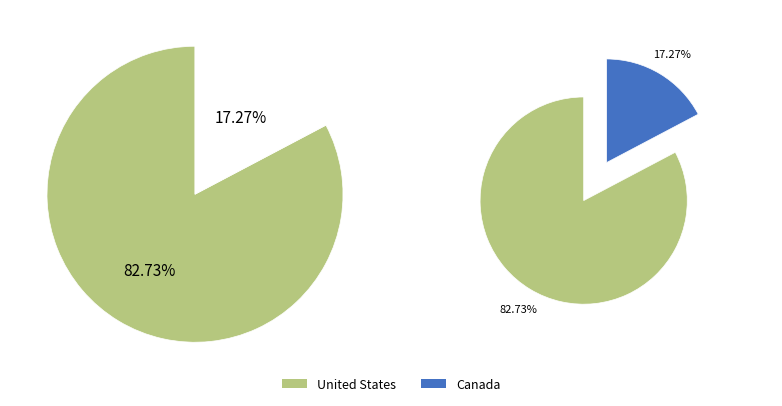

What percentage is the United States slice, to the nearest percent?

83%